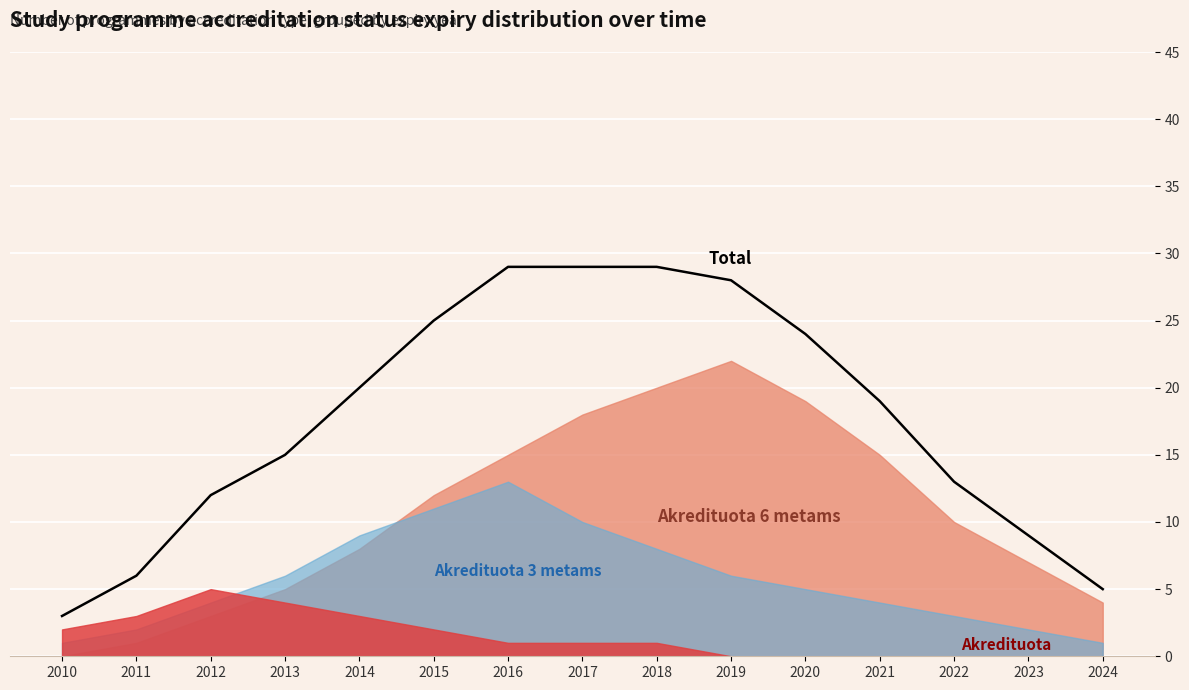

At which category does the chart reach its peak across all series?

2016